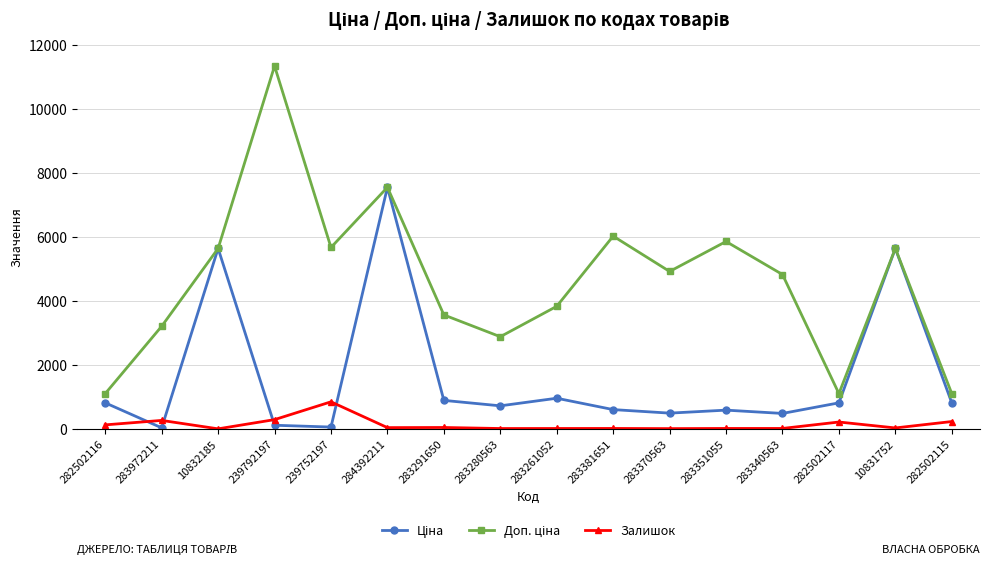

At which label does Залишок reach its peak?

239752197